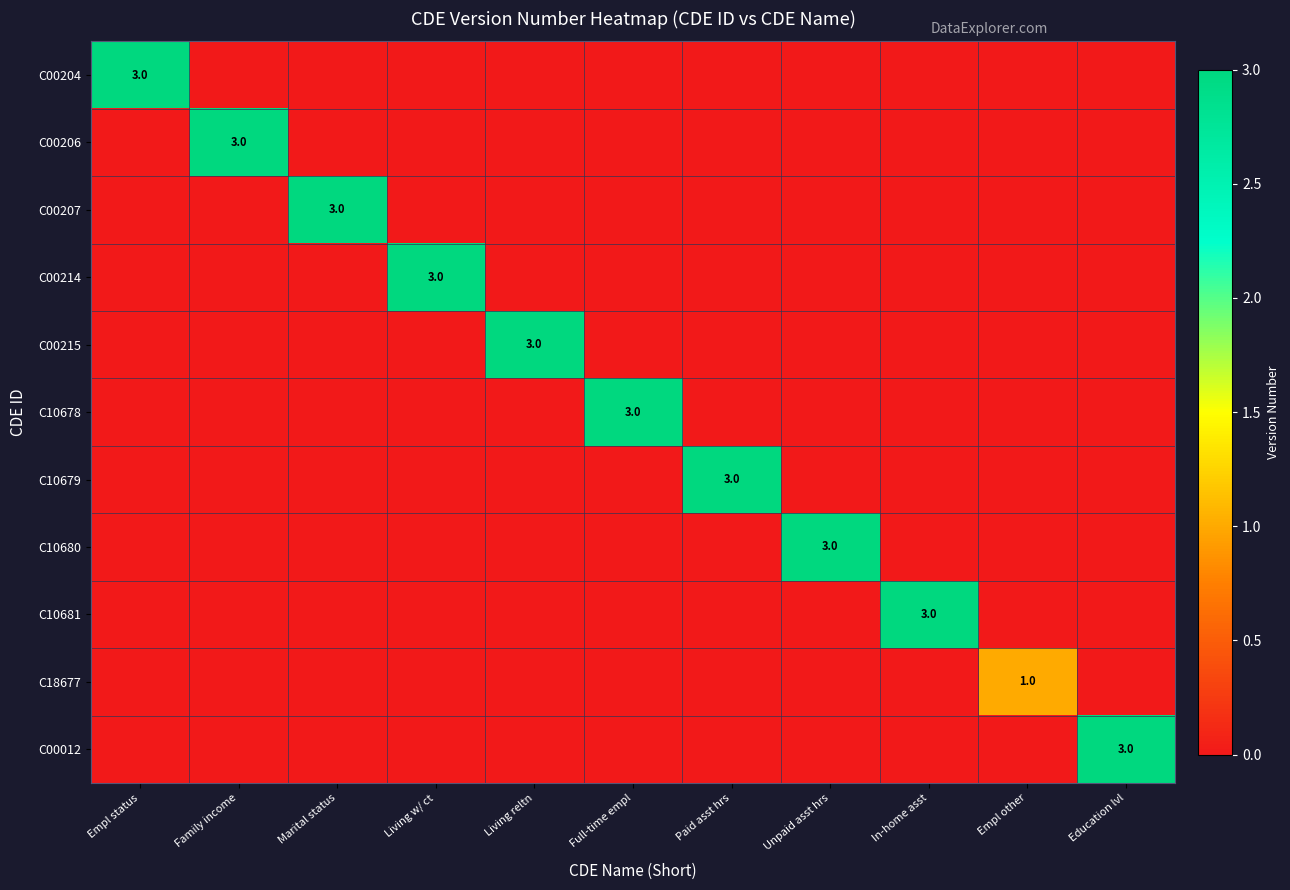

How many series are shown in this chart?

11